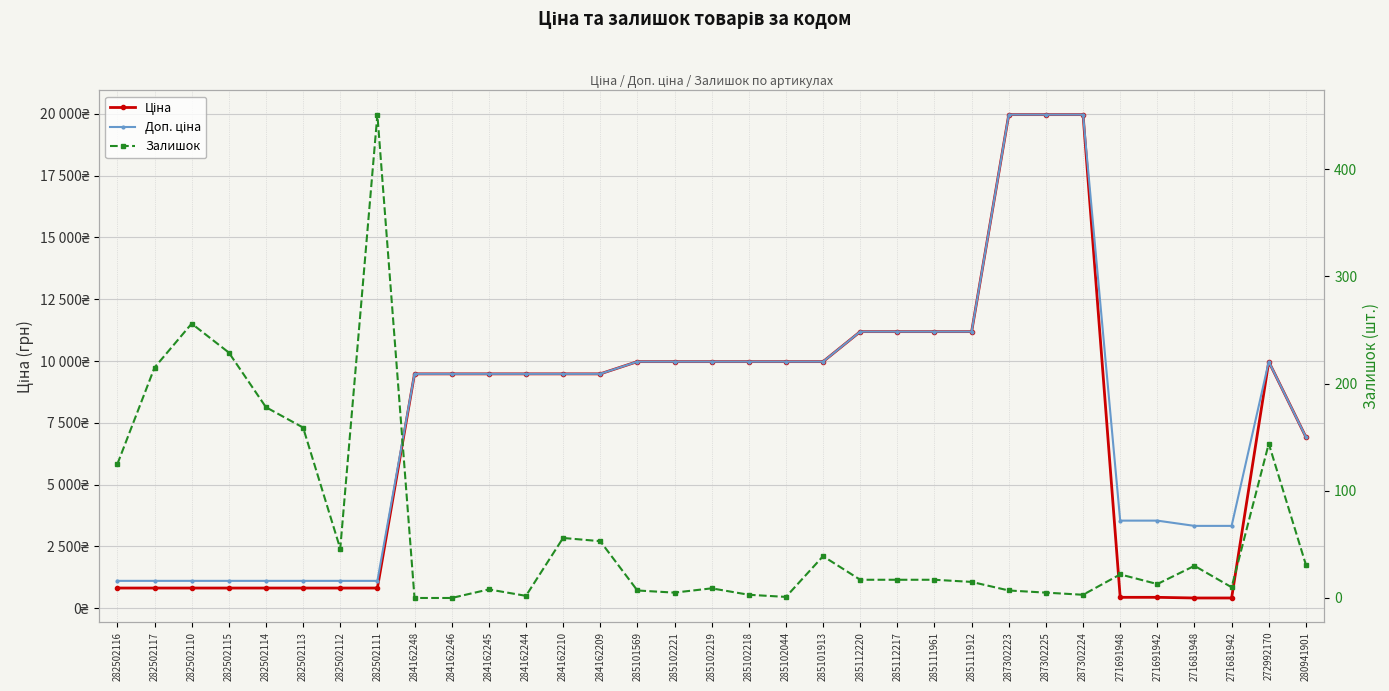

At which label is Залишок closest to 225?

282502115